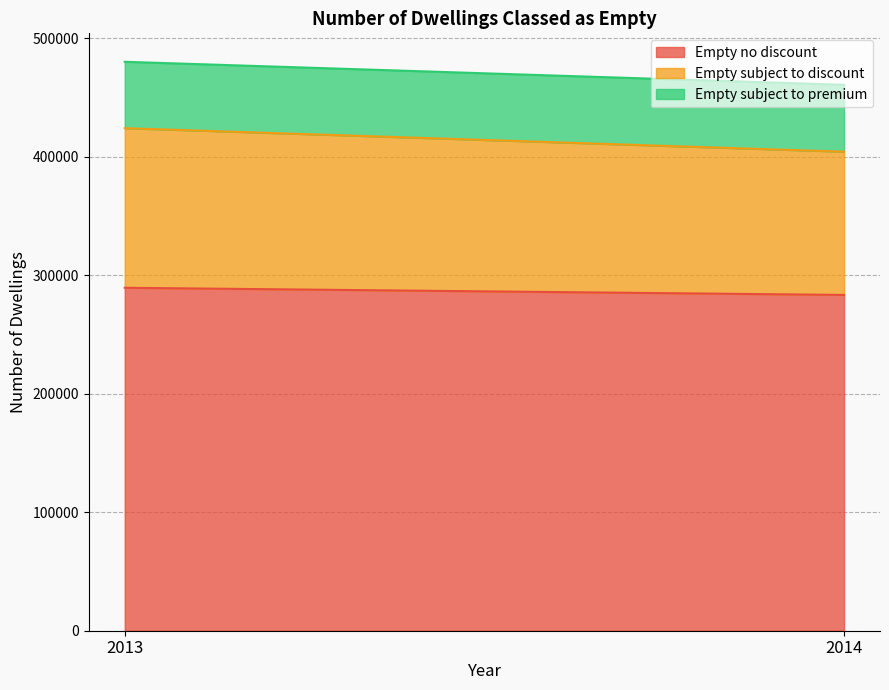

At which category is the sum across all series the highest?

2013